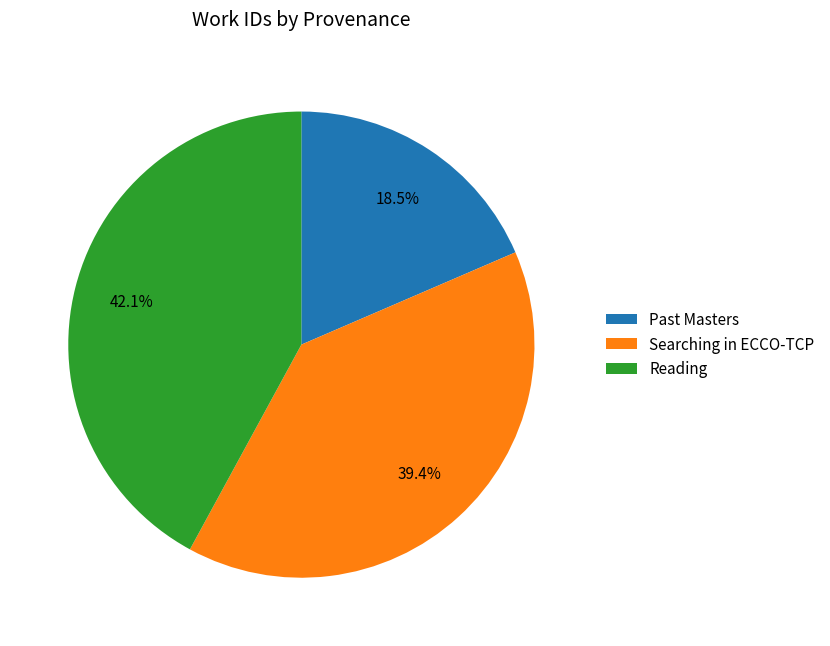

What is the ratio of the value at Reading to the value at Past Masters?

2.3